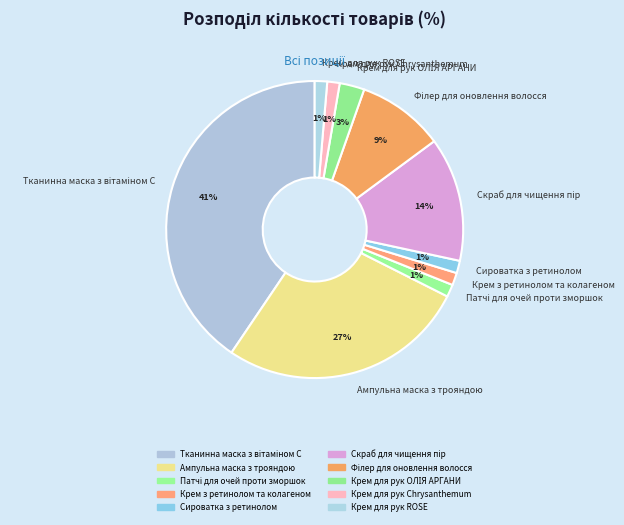

Does any single category account for the majority?

No